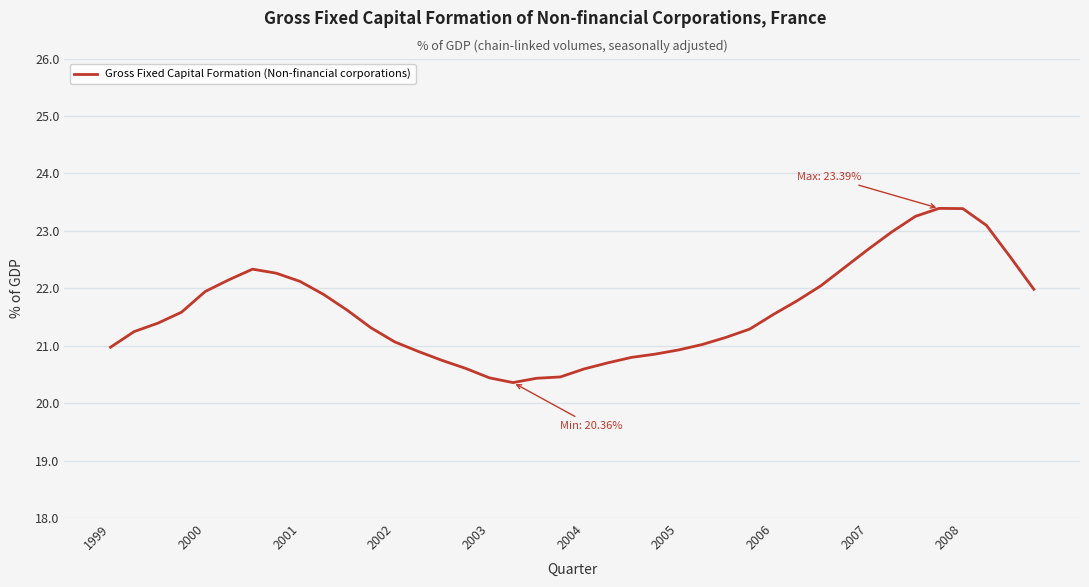

What is the minimum value shown in the chart?

20.4